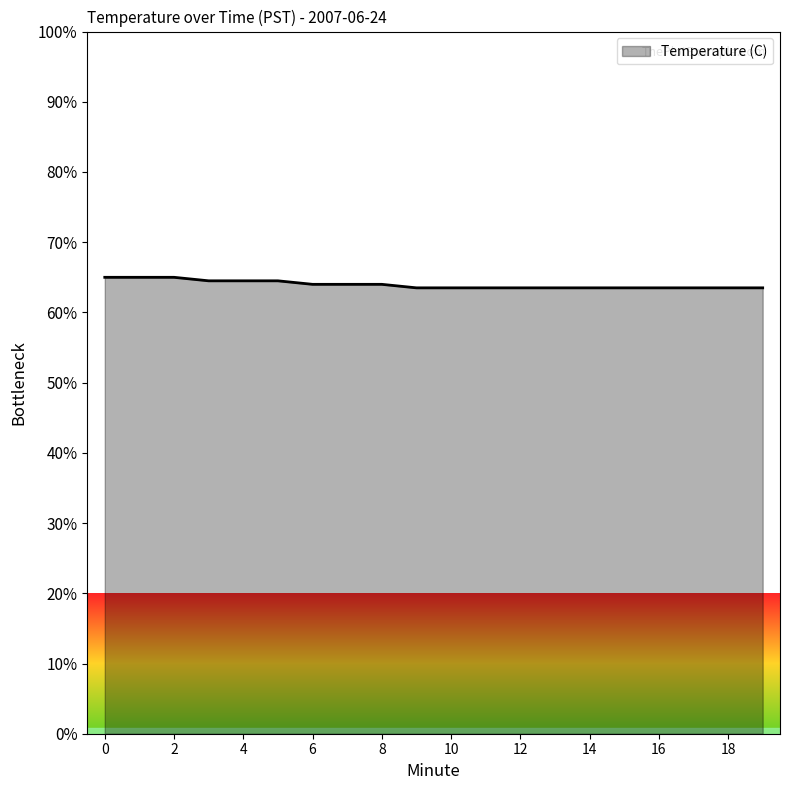

What is the greatest value displayed?

65.0